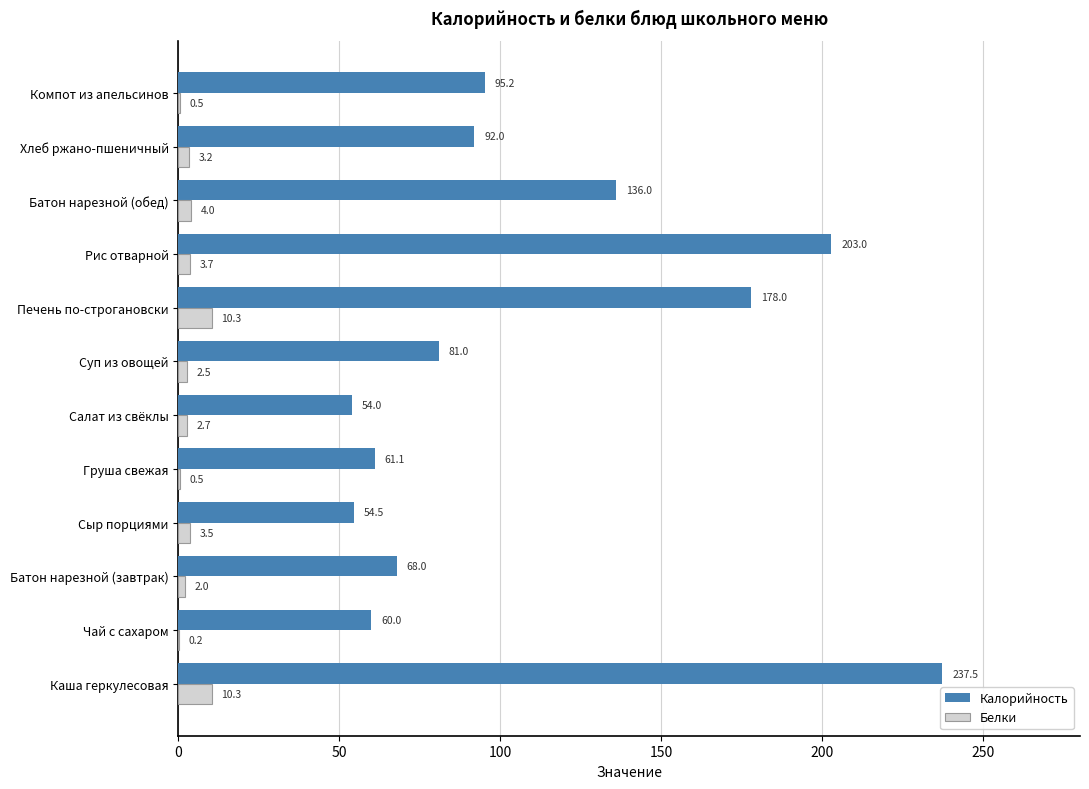

Which series has the widest spread of values?

Калорийность